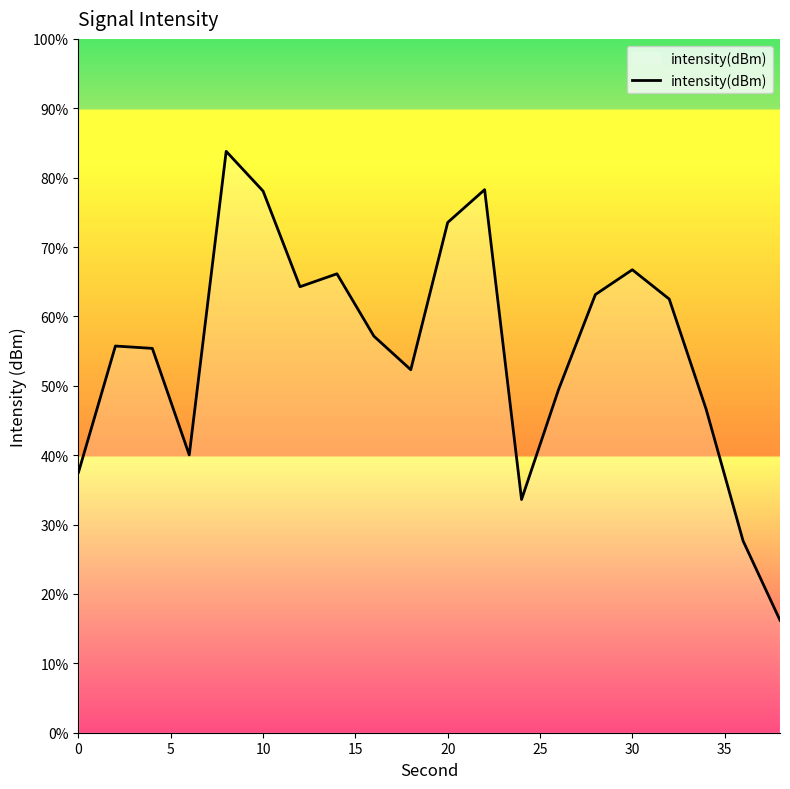

Does the chart display data point markers on the line(s)?

No